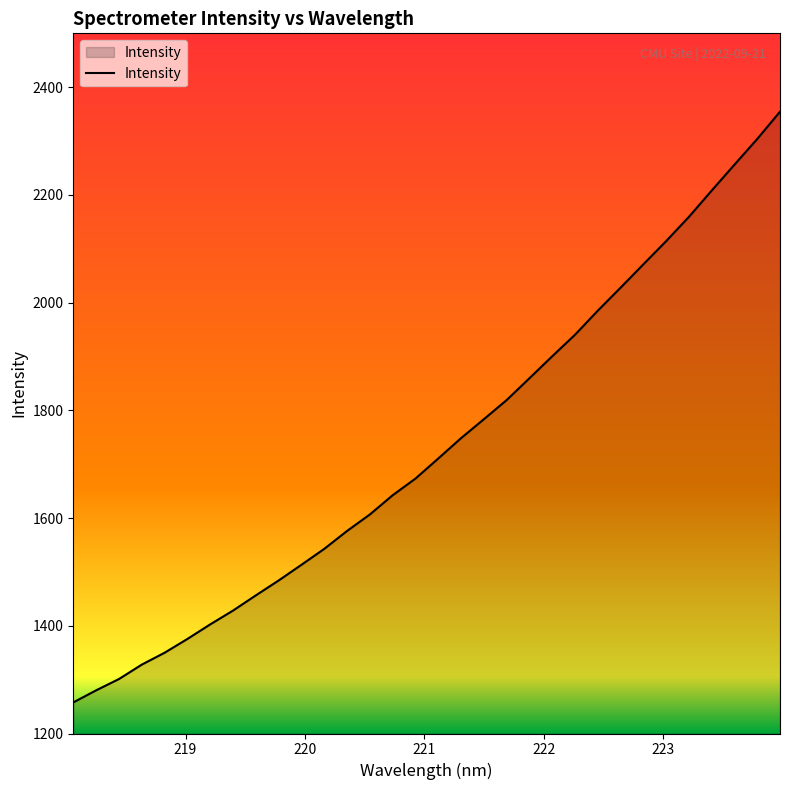

What is the greatest value displayed?

2354.5